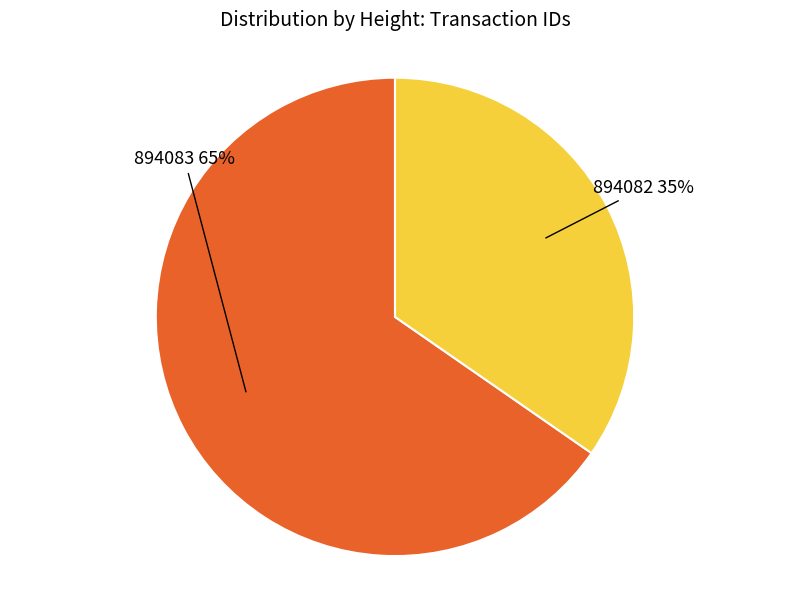

Combined, do 894083 65% and 894082 35% account for over 50%?

Yes